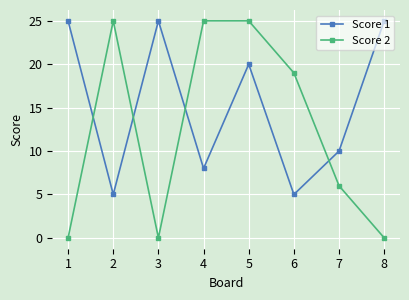

The value of Score 1 at 2 is 1. True or false?

False